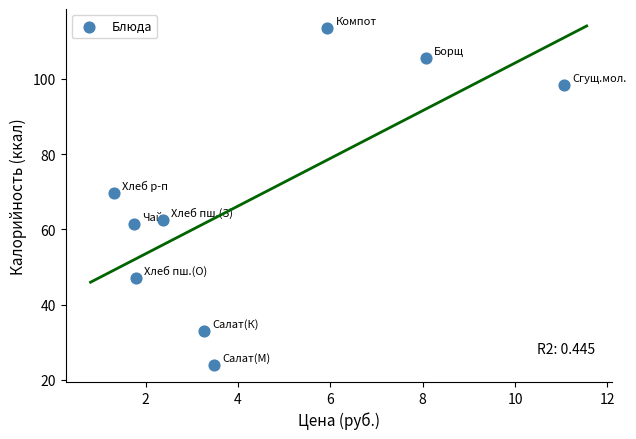

What is the average Y value?

68.3